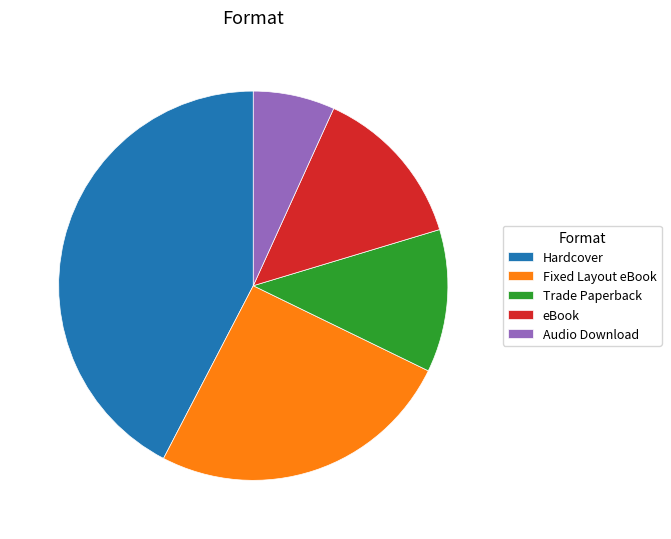

The Fixed Layout eBook slice represents 25% of the pie. True or false?

True